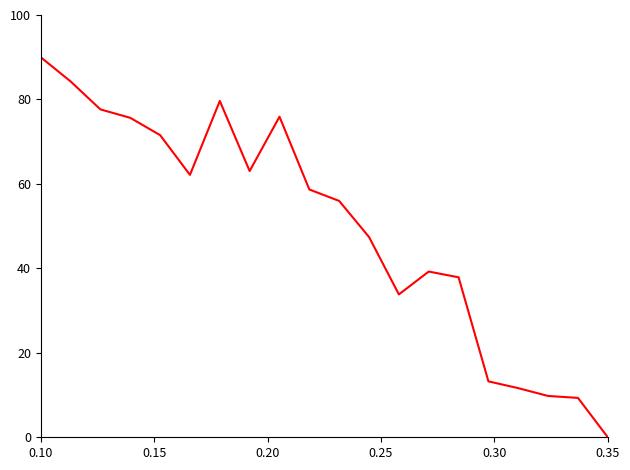

What is the difference between the maximum and minimum values?

90.0